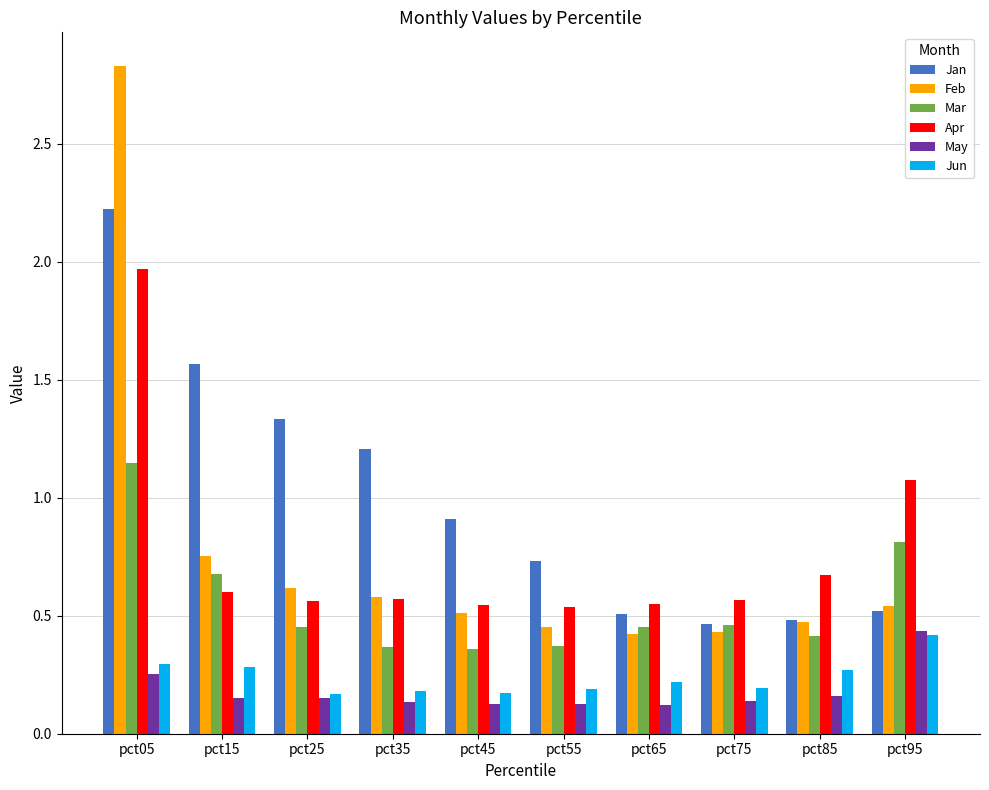

Is the value of May at pct25 greater than the value of Jan at pct05?

No